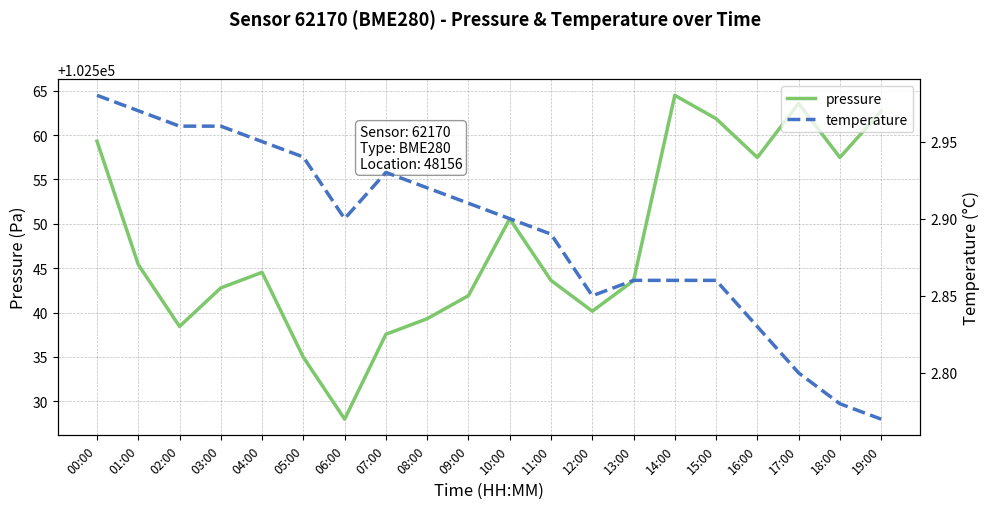

Reading left to right, list all the values displayed in this chart.

pressure: 00:00=102559.3	01:00=102545.4	02:00=102538.4	03:00=102542.8	04:00=102544.5	05:00=102535.0	06:00=102528.0	07:00=102537.6	08:00=102539.3	09:00=102541.9	10:00=102550.6	11:00=102543.6	12:00=102540.2	13:00=102543.6	14:00=102564.5	15:00=102561.8	16:00=102557.5	17:00=102563.6	18:00=102557.5	19:00=102562.7
temperature: 00:00=3.0	01:00=3.0	02:00=3.0	03:00=3.0	04:00=3.0	05:00=2.9	06:00=2.9	07:00=2.9	08:00=2.9	09:00=2.9	10:00=2.9	11:00=2.9	12:00=2.9	13:00=2.9	14:00=2.9	15:00=2.9	16:00=2.8	17:00=2.8	18:00=2.8	19:00=2.8